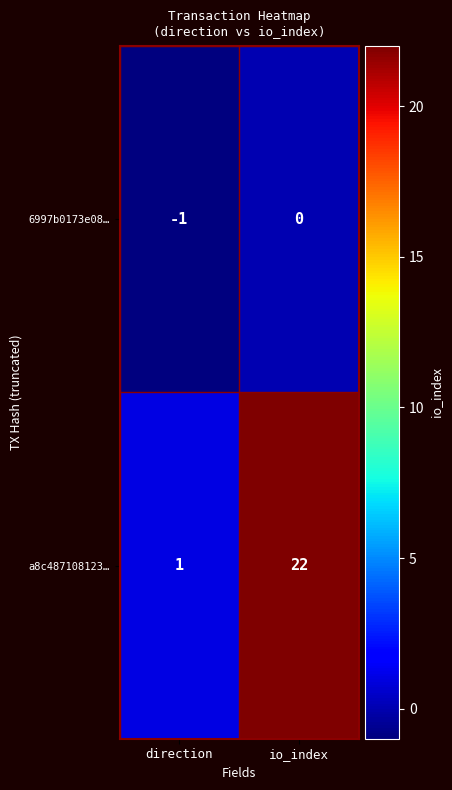

Which series has the largest total across all categories?

a8c487108123…